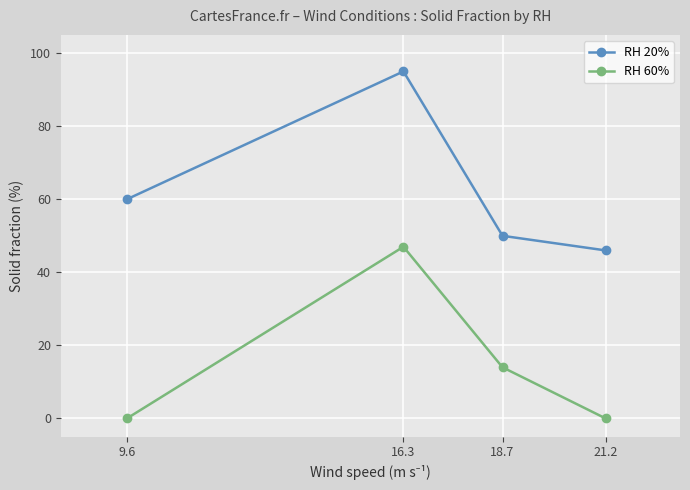

How many series are shown in this chart?

2